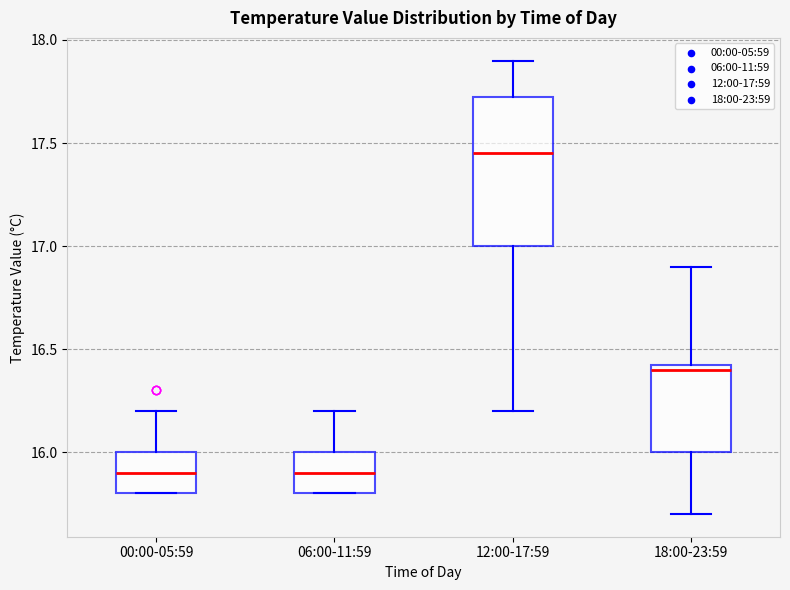

Where does the median line of the box for 12:00-17:59 sit on the y-axis? The values are not printed on the chart, so give them approximately, as read against the axis.

17.45